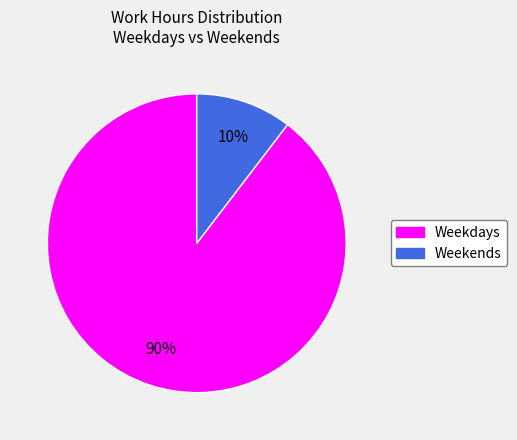

Rank the categories by value from highest to lowest.

Weekdays, Weekends